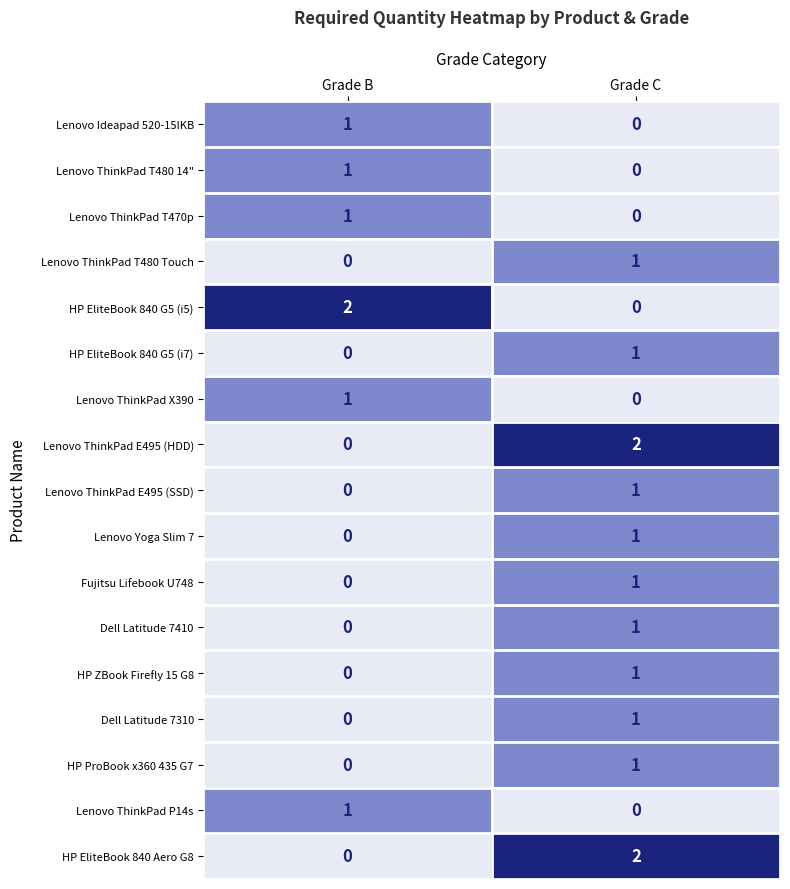

Which category has the lowest value in the HP ProBook x360 435 G7 series?

Grade B